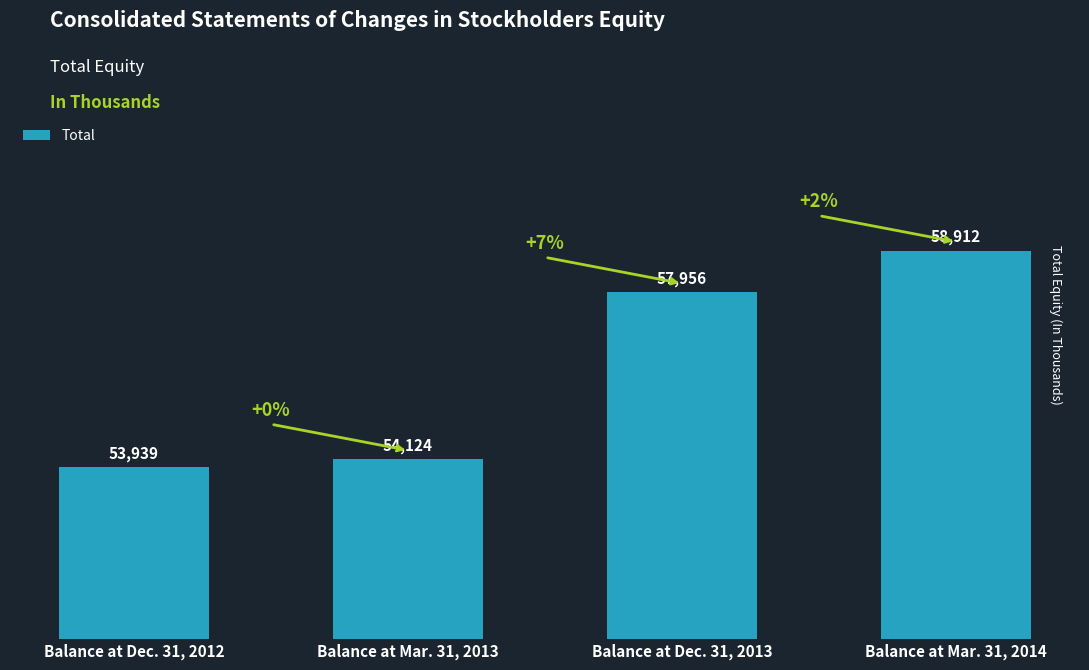

True or false: the data shows 94209 at Balance at Mar. 31, 2013.

False